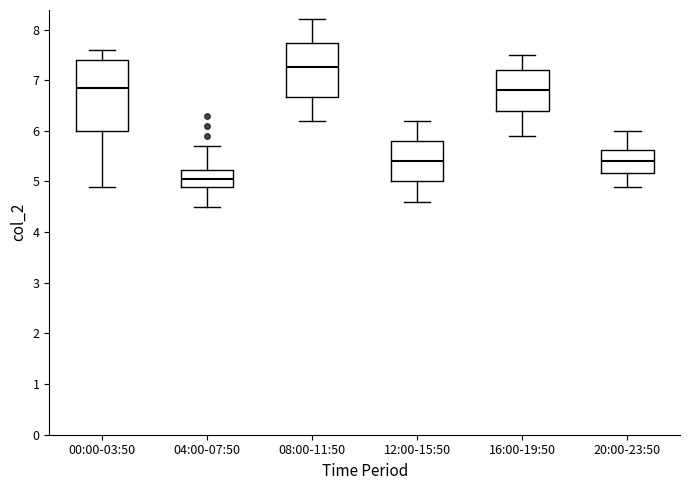

Which box has the lowest median line?

04:00-07:50